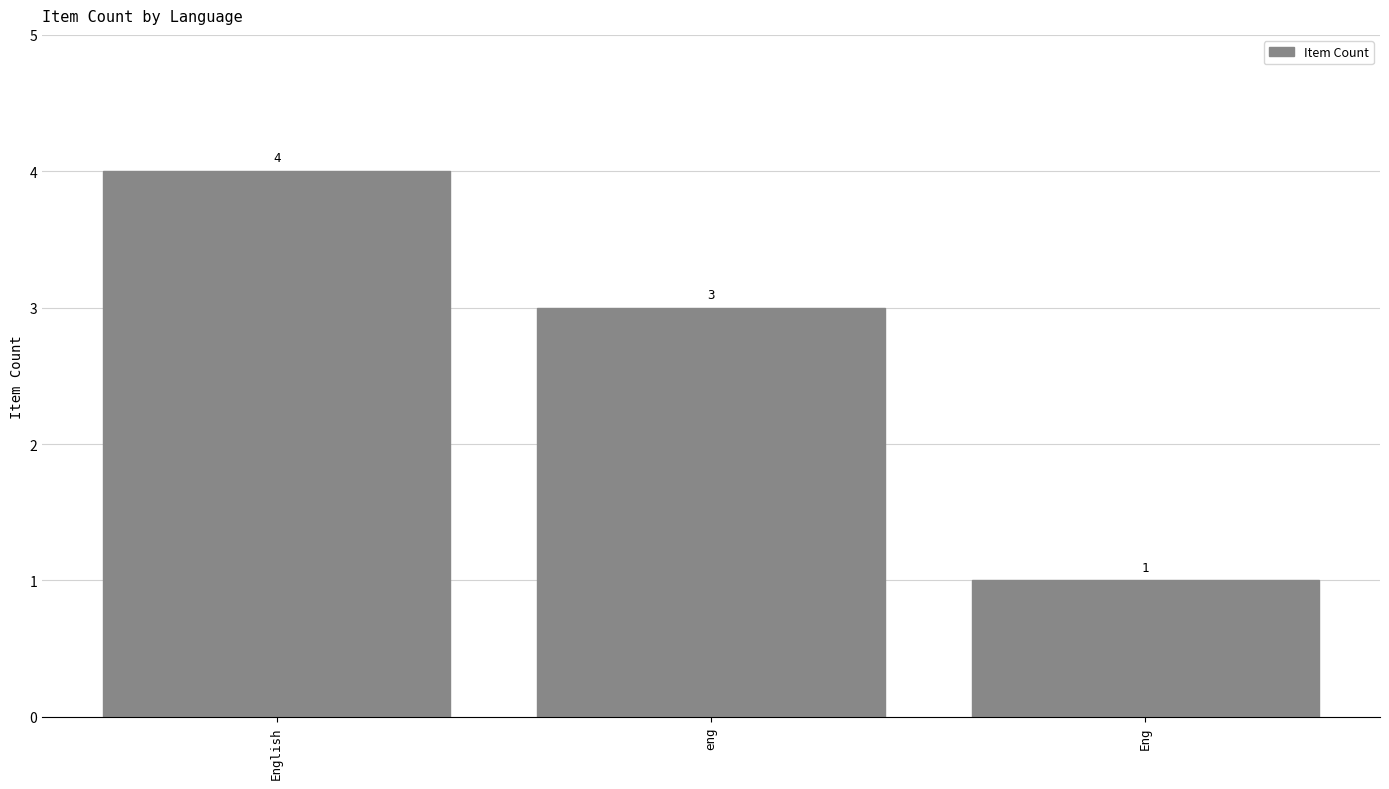

What is the label of the 2nd bar from the left?

eng